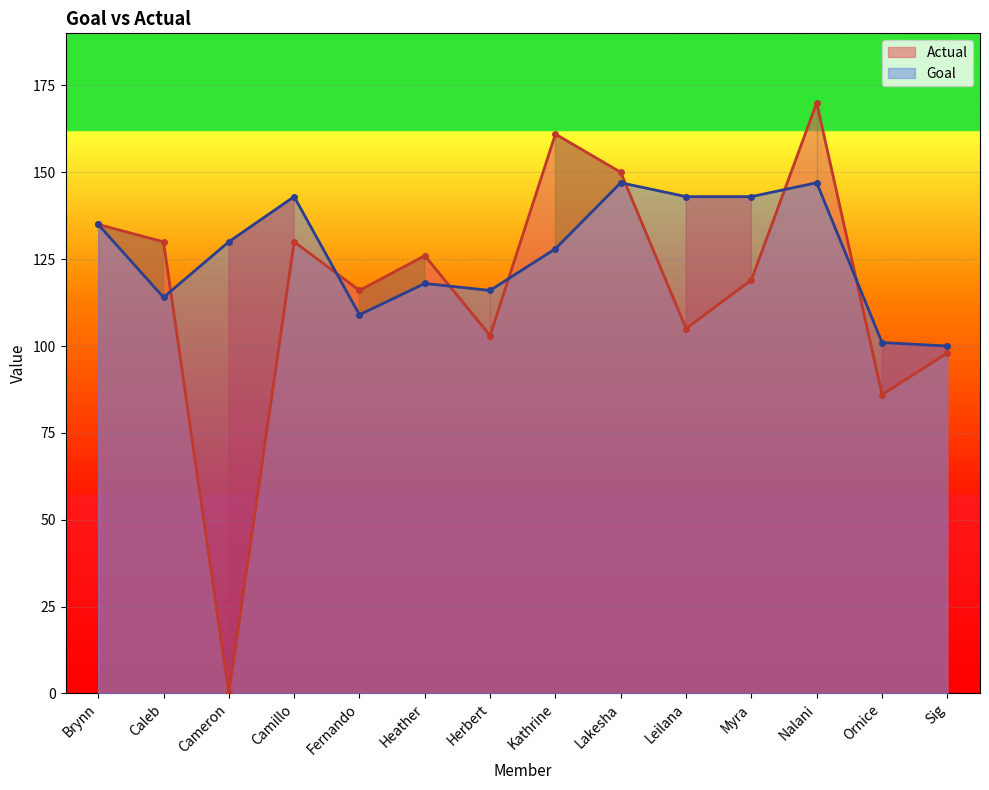

At how many categories does at least one series exceed 64?

14